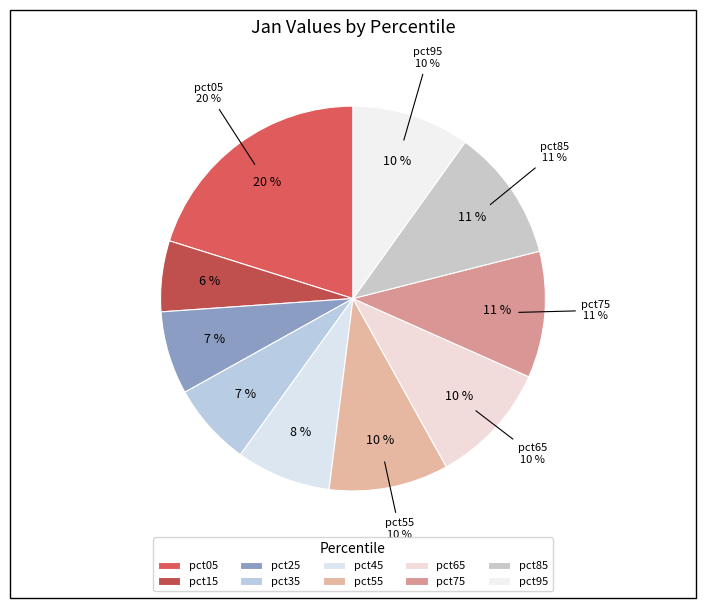

To the nearest percent, what is the difference between the pct55 and pct35 slice percentages?

3%